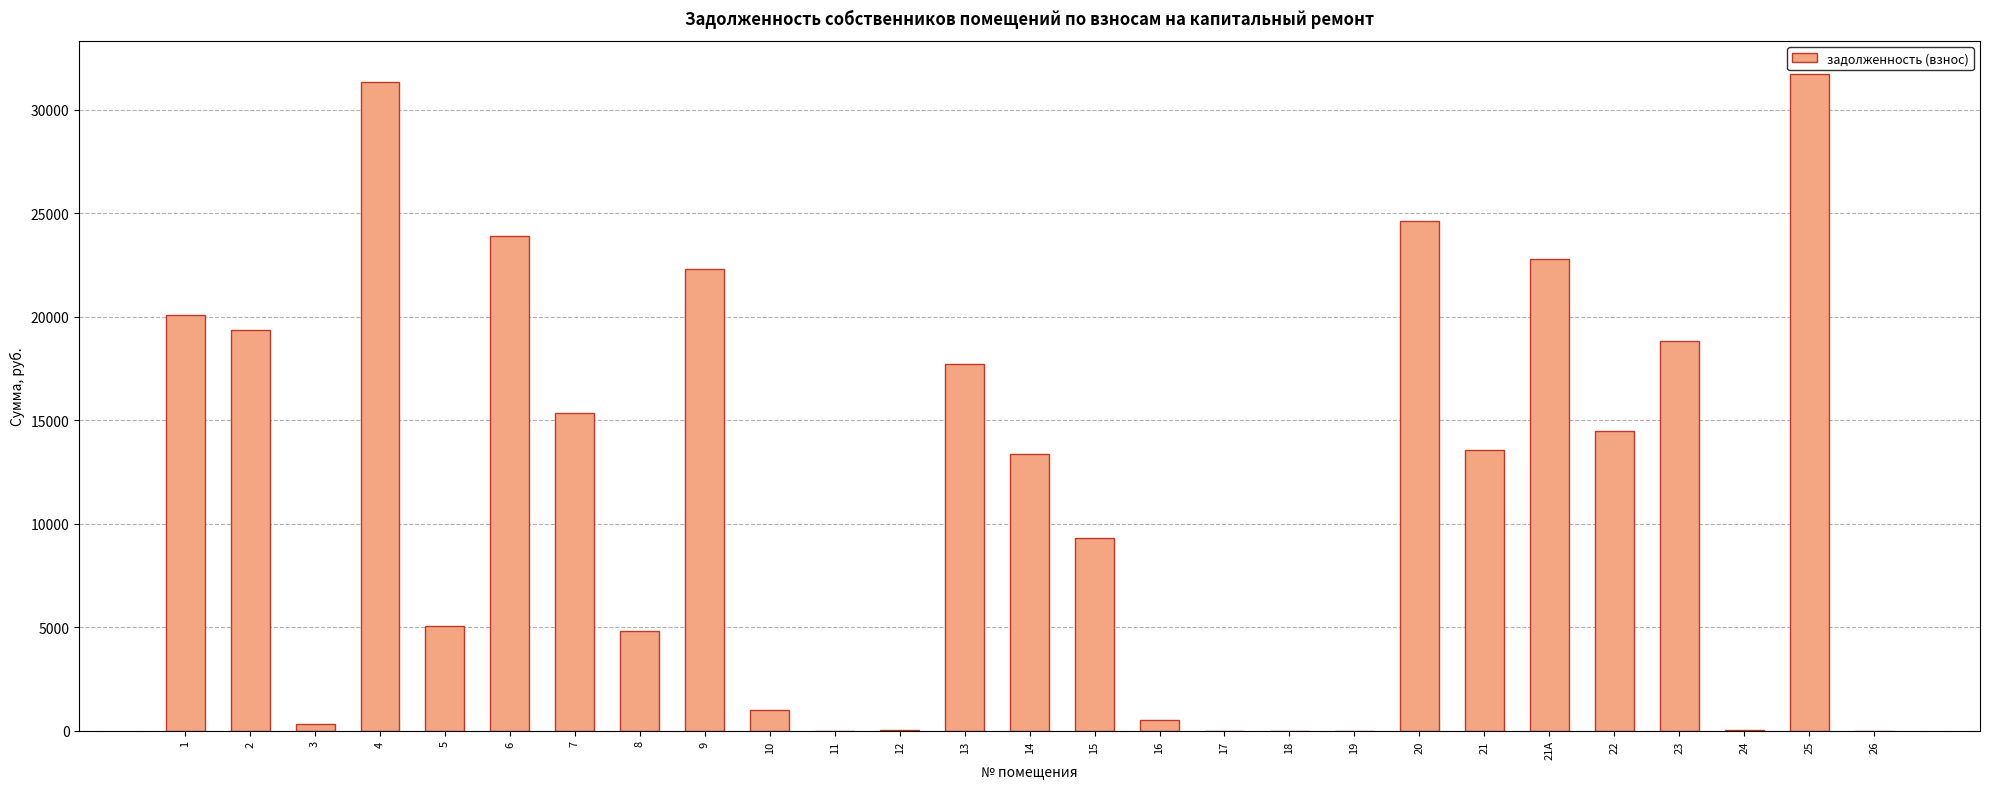

What is the change in value from 22 to 26?

-14471.8